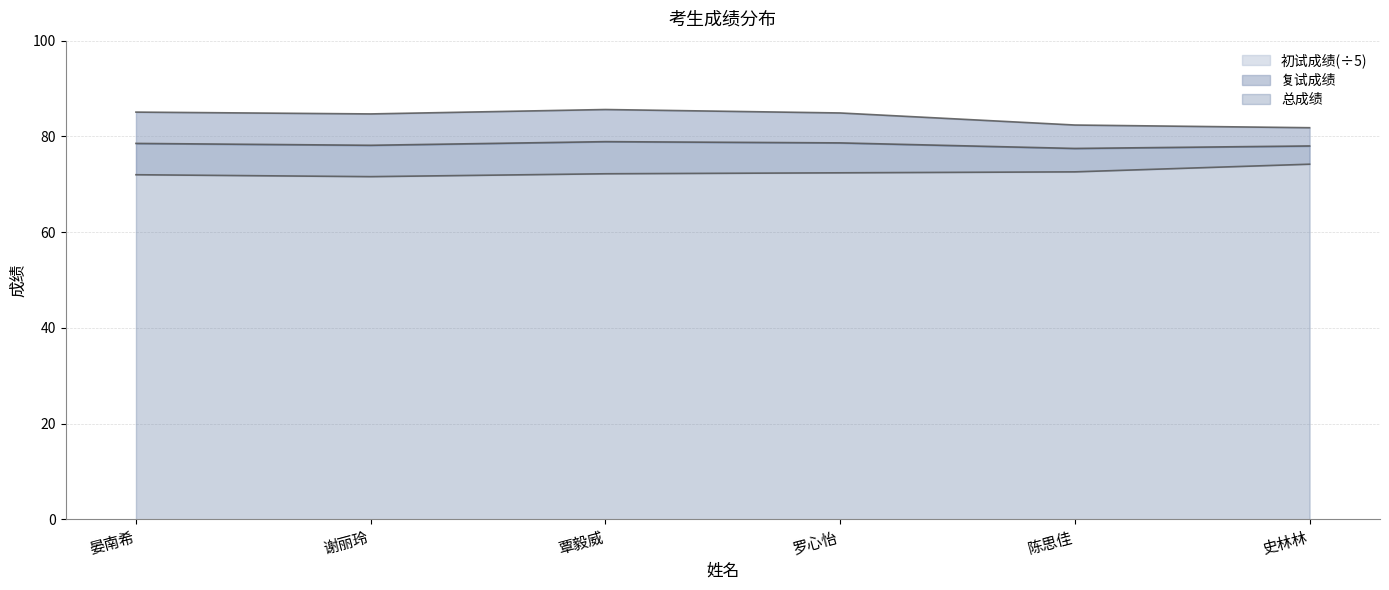

How many interior local peaks does the 总成绩 series have?

1